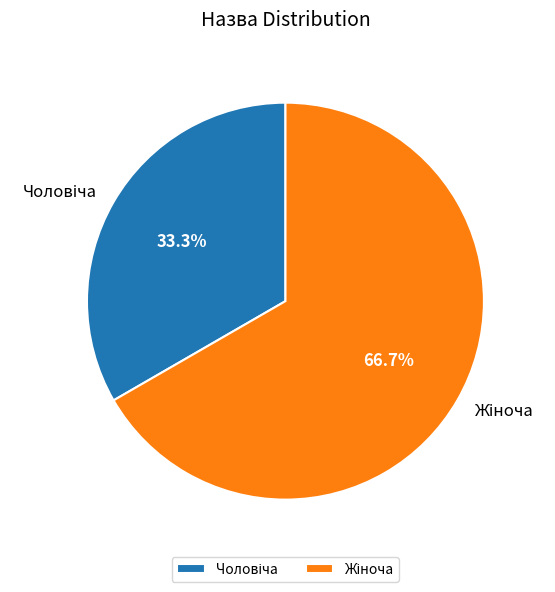

Is there a majority slice in this chart?

Yes